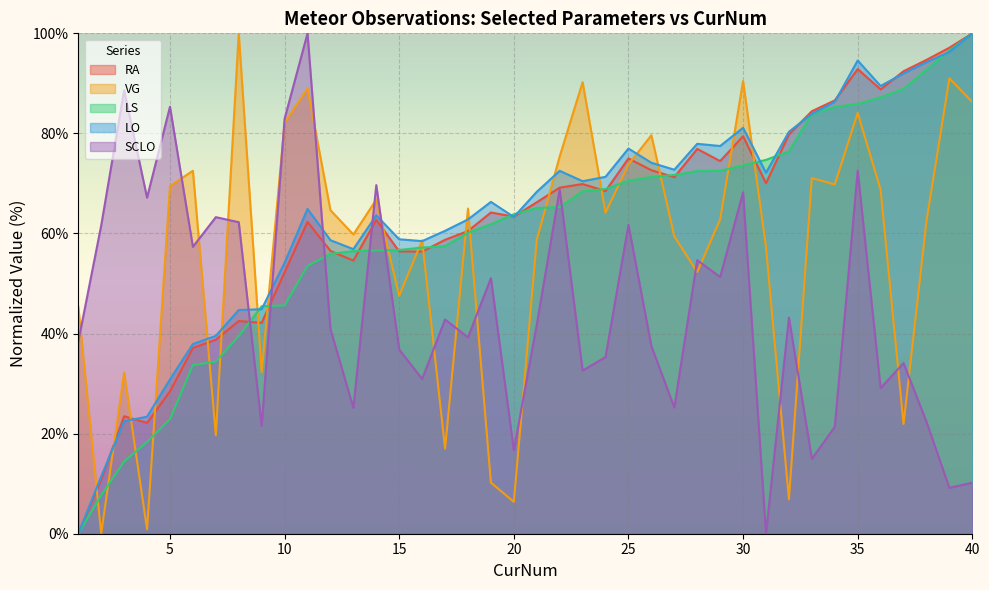

Where is the first local maximum for LO?

11